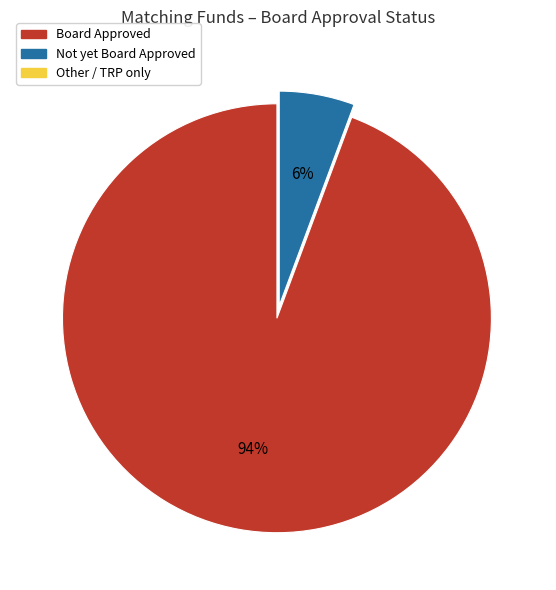

To the nearest percent, what is the average slice percentage?

33%